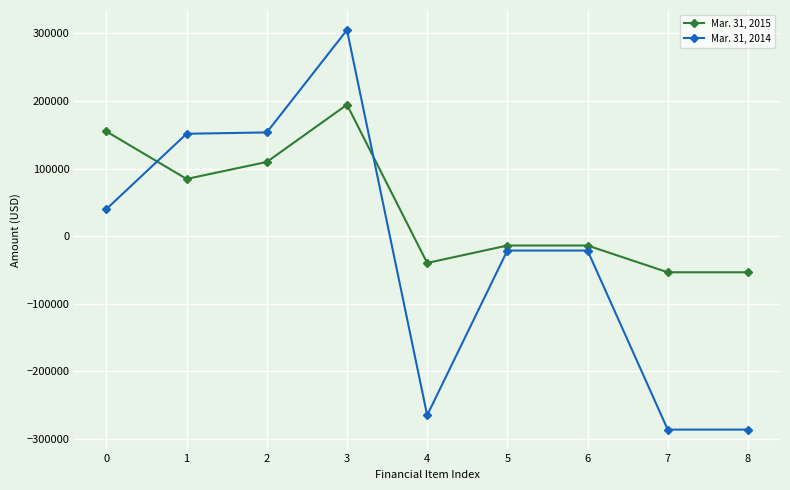

Does the chart have visible grid lines?

Yes